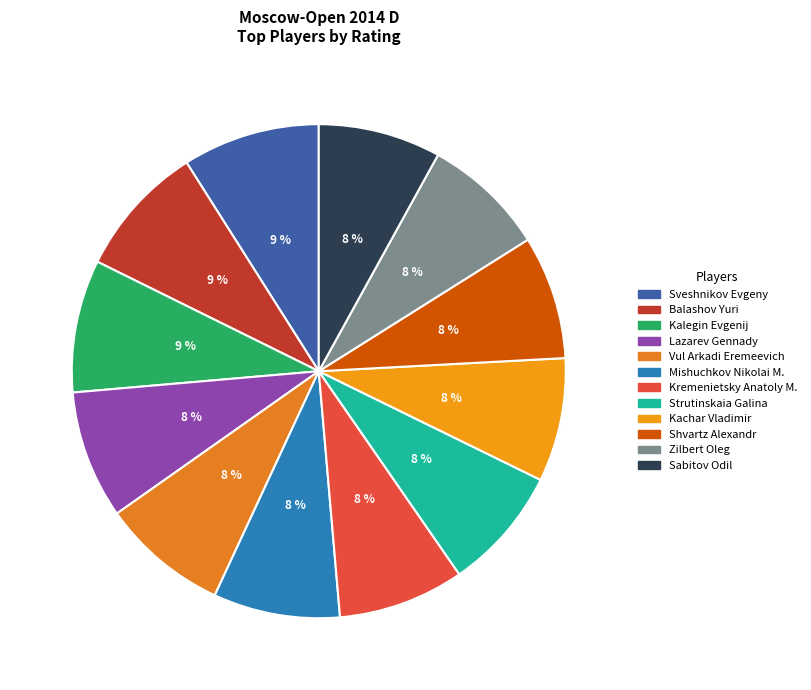

Rank the categories by value from highest to lowest.

Sveshnikov Evgeny, Balashov Yuri, Kalegin Evgenij, Lazarev Gennady, Vul Arkadi Eremeevich, Mishuchkov Nikolai M., Kremenietsky Anatoly M., Strutinskaia Galina, Kachar Vladimir, Shvartz Alexandr, Zilbert Oleg, Sabitov Odil